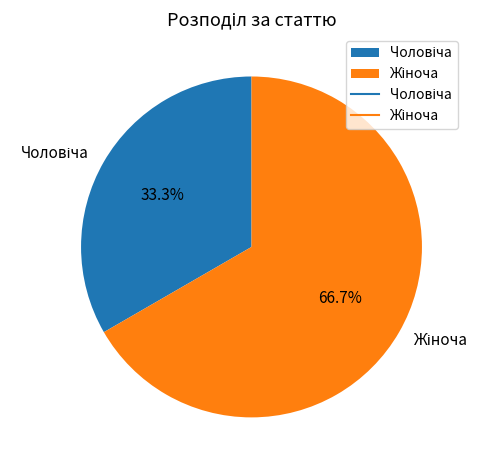

Is there any slice that represents more than half of the pie?

Yes